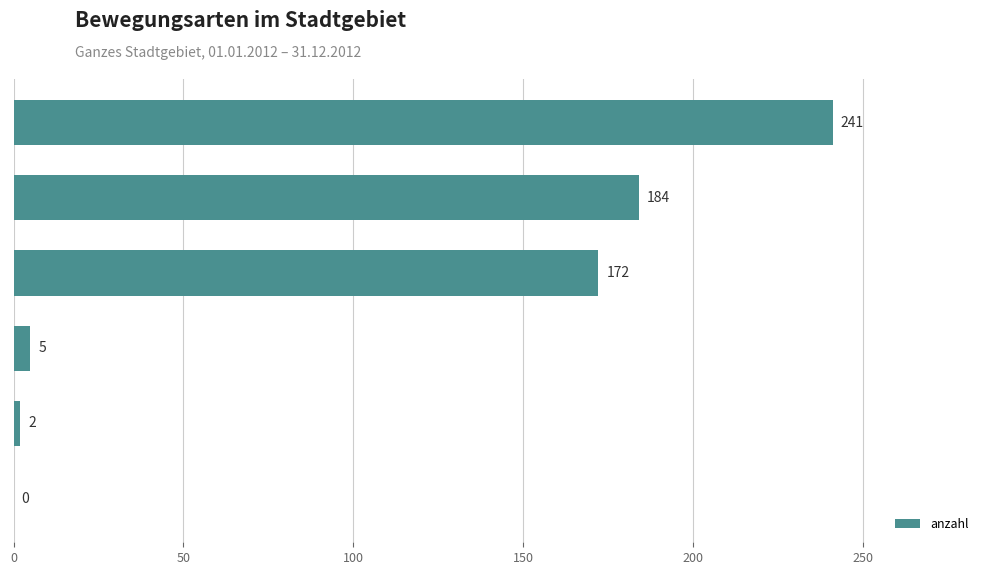

What is the maximum value shown in the chart?

241